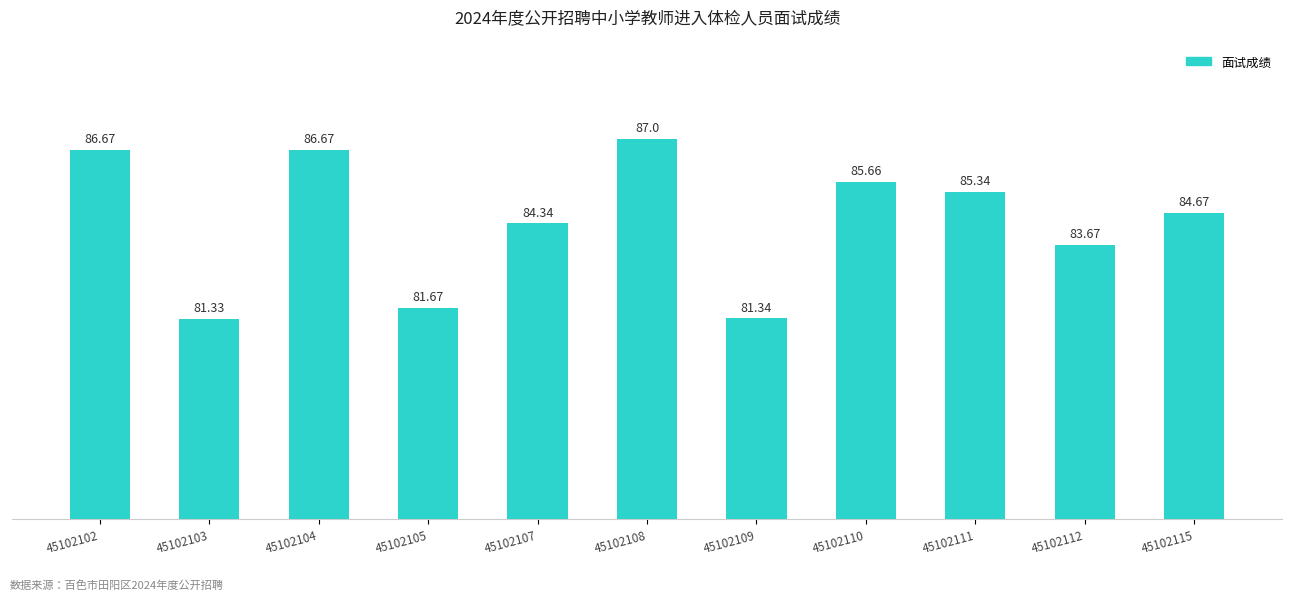

What is the sum of all values?

928.4